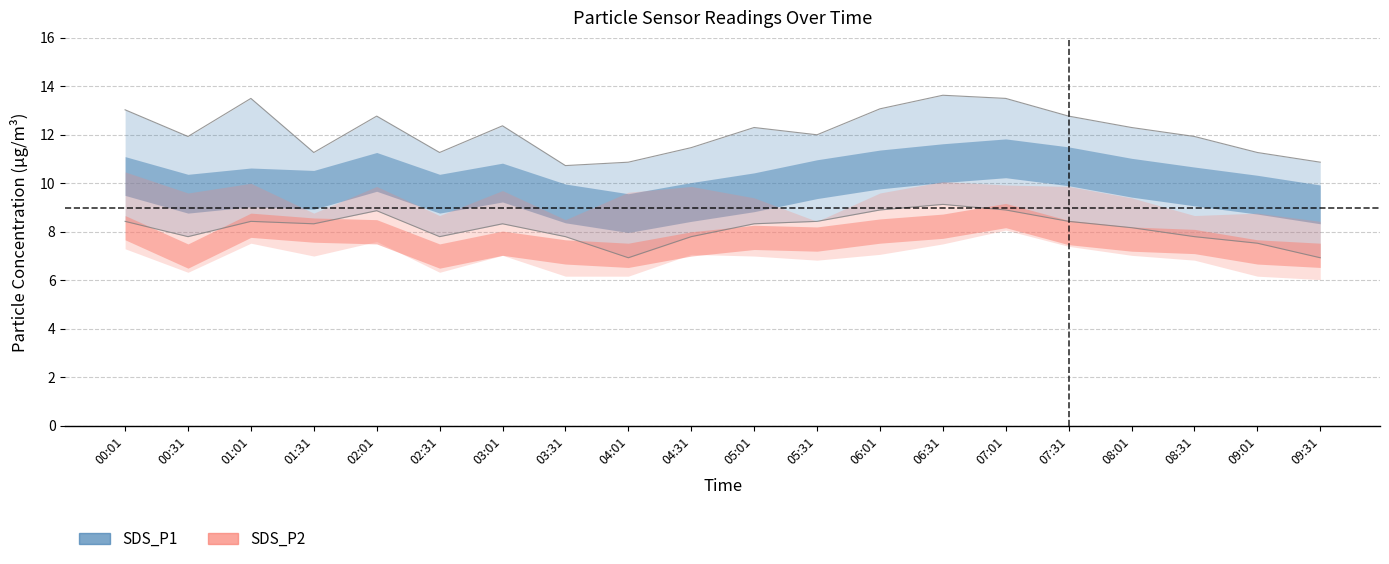

True or false: SDS_P2_lower has more than 1 interior local peaks.

True